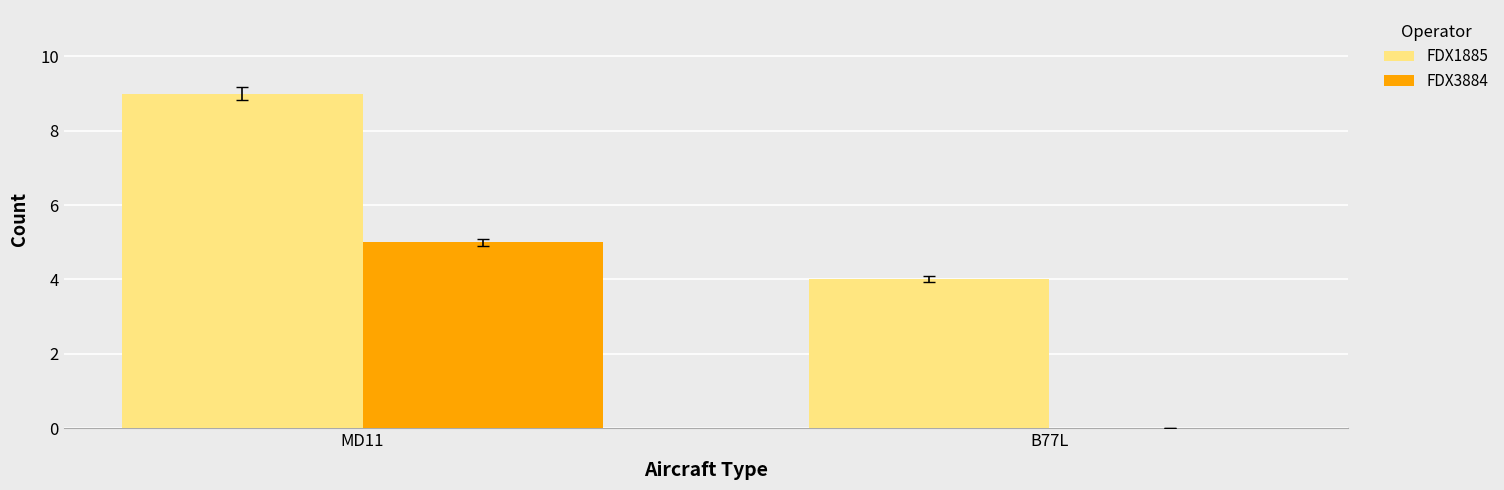

Is it true that FDX1885 equals 1 at B77L?

False